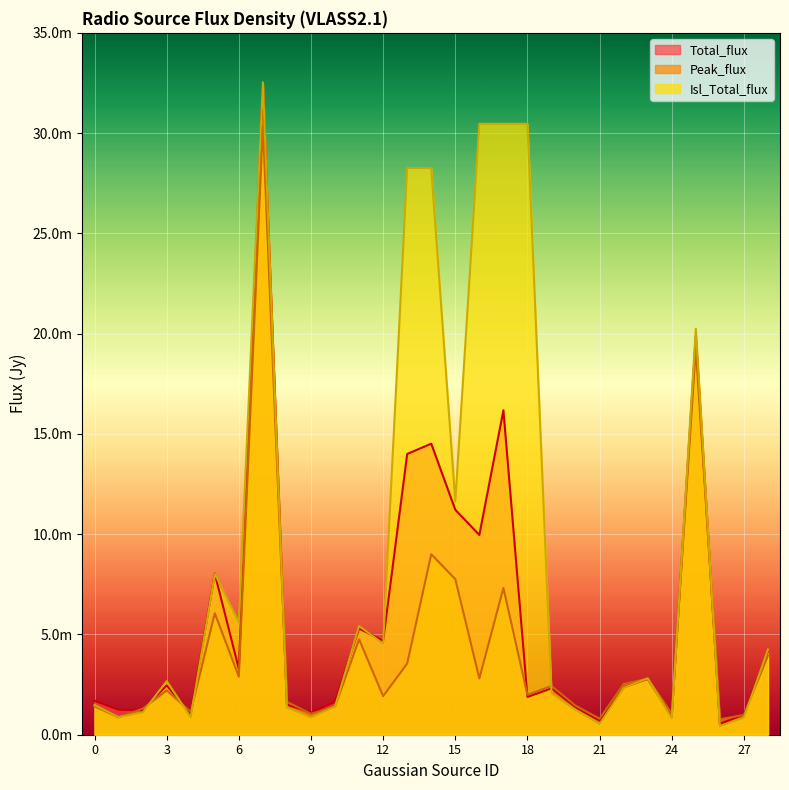

Which series changed the most between 17 and 20?

Isl_Total_flux